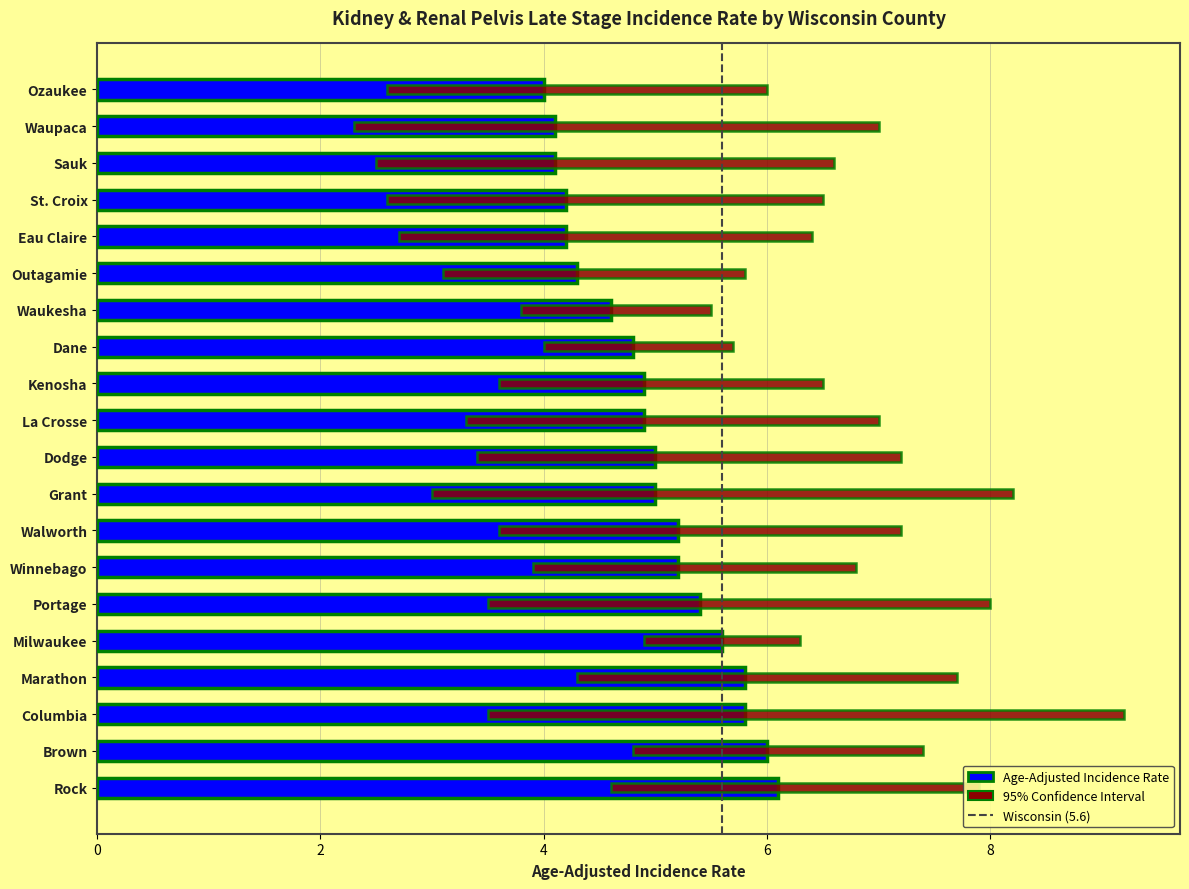

What is the maximum value shown in the chart?

6.1